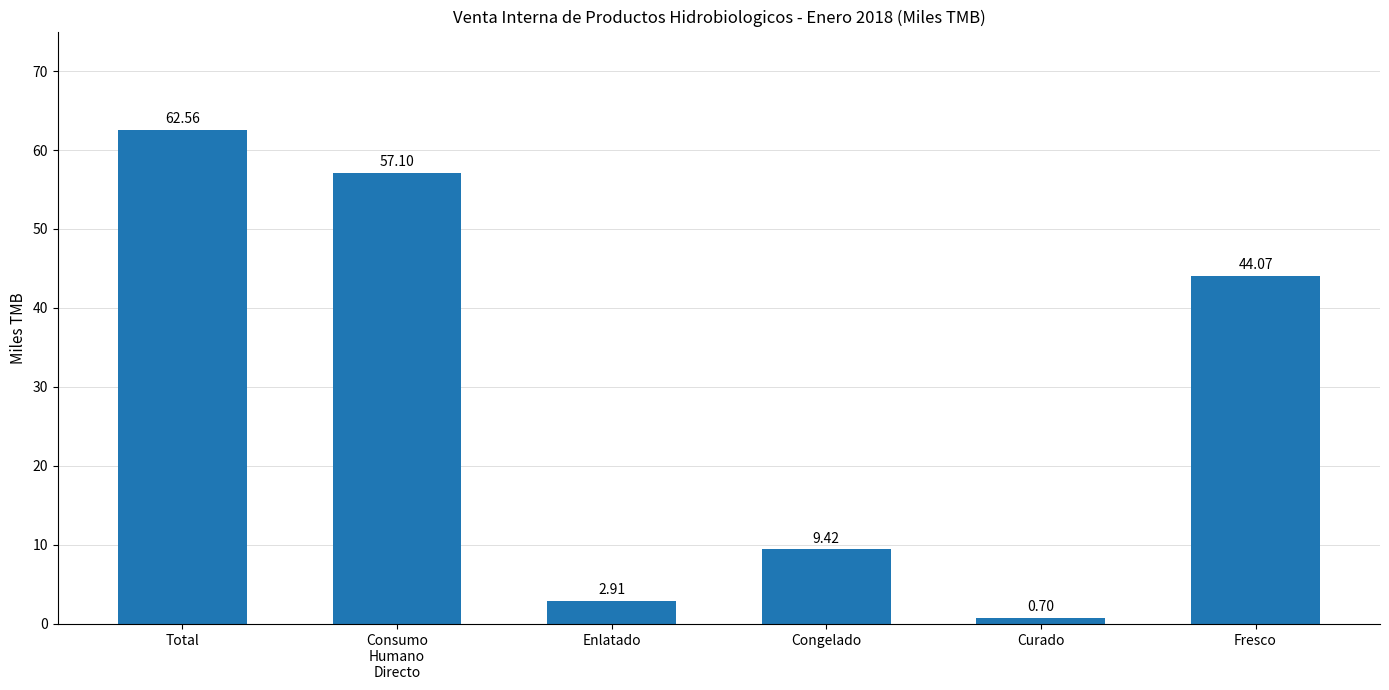

Between Consumo
Humano
Directo and Enlatado, which is larger?

Consumo
Humano
Directo